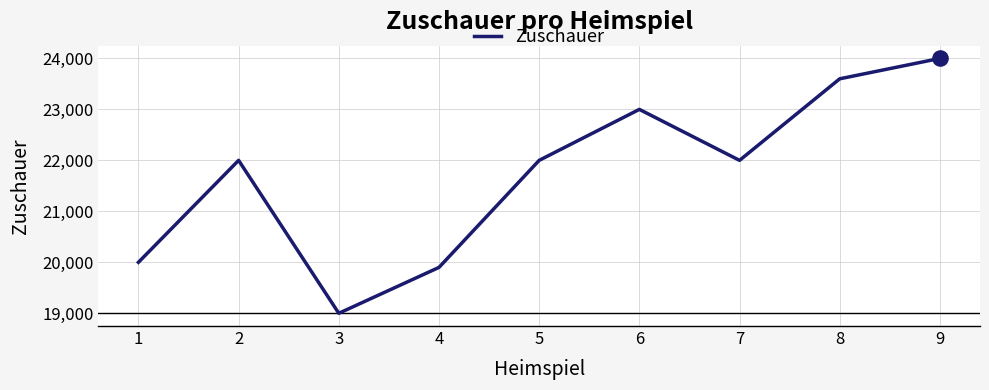

What is the change in value from 6 to 9?

+1000